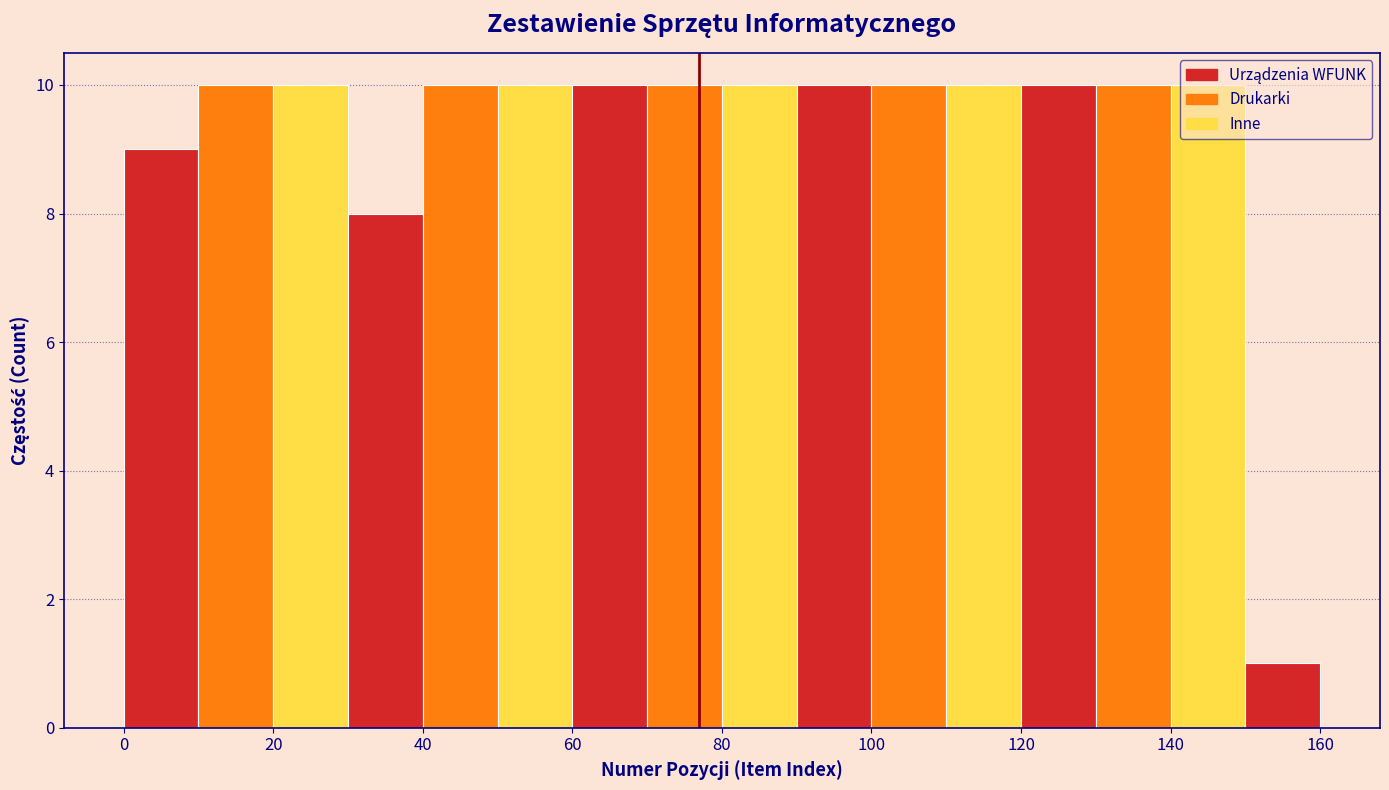

Reading left to right, transcribe this chart: for each bar, give the range it covers on the x-axis and its height. The values are not printed on the chart, so give them approximately, as read against the axis.

0 to 10: 9
10 to 20: 10
20 to 30: 10
30 to 40: 8
40 to 50: 10
50 to 60: 10
60 to 70: 10
70 to 80: 10
80 to 90: 10
90 to 100: 10
100 to 110: 10
110 to 120: 10
120 to 130: 10
130 to 140: 10
140 to 150: 10
150 to 160: 1